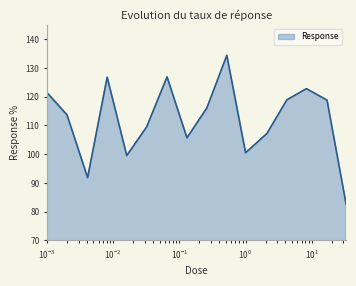

How many lines are shown in the chart?

1